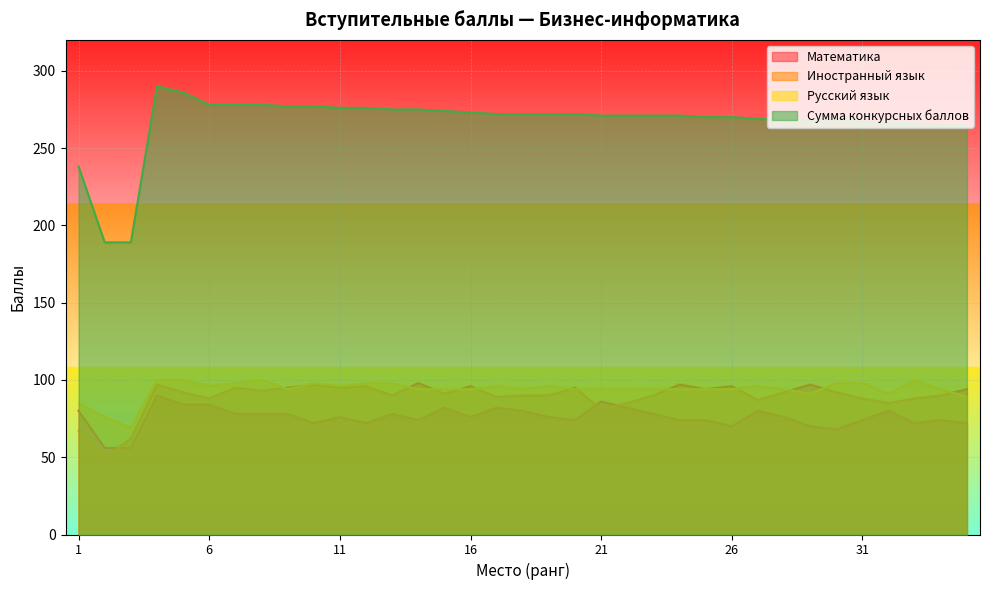

What is the difference between the Математика values at 26 and 27?

10